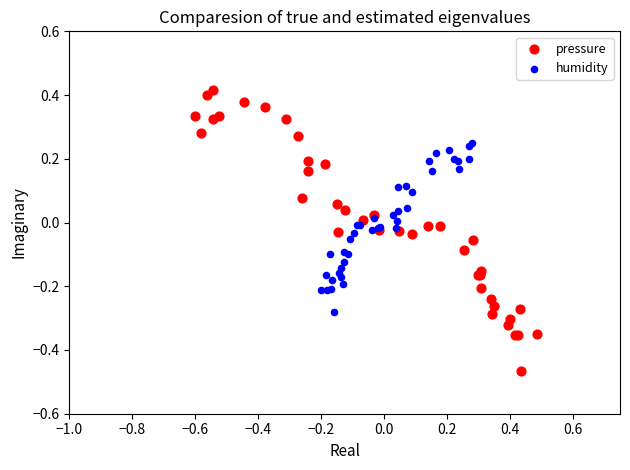

Which series has the widest spread of Y values?

pressure